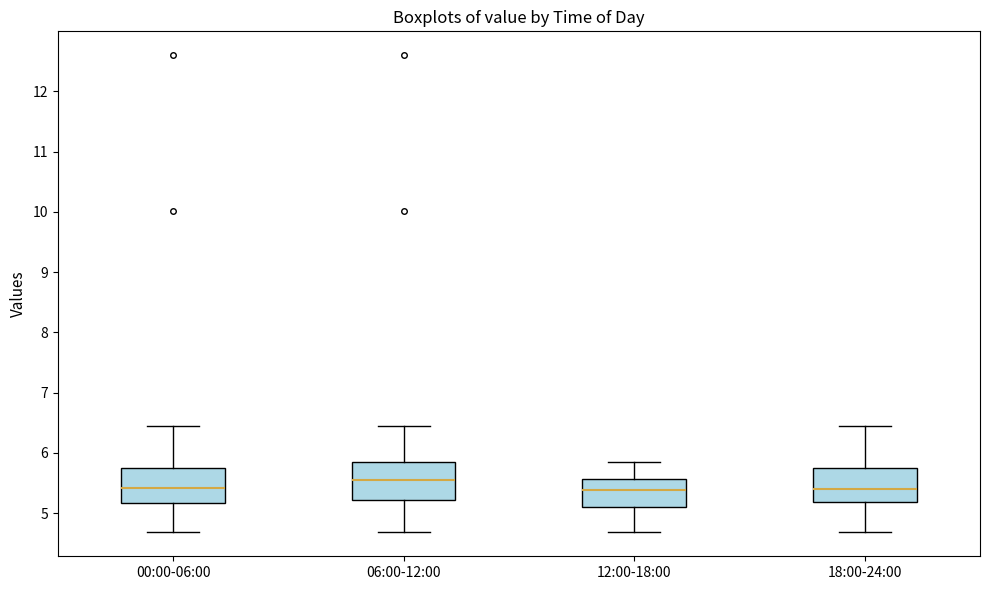

Where does the upper whisker of the box for 12:00-18:00 end on the y-axis? The values are not printed on the chart, so give them approximately, as read against the axis.

5.9